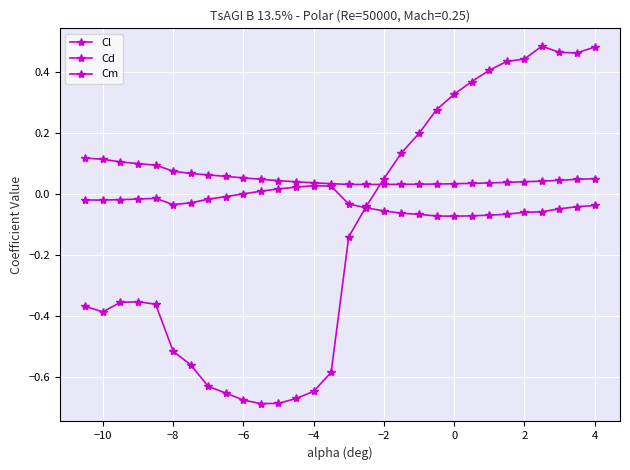

Which series has the largest range (max minus min)?

Cl